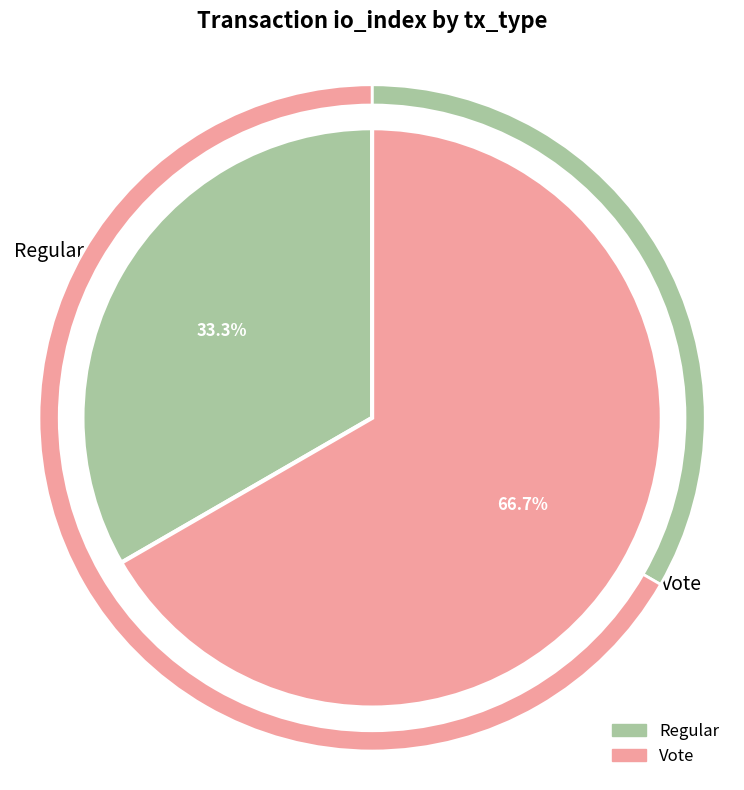

Combined, what portion of the pie is Regular and Vote?

100.0%